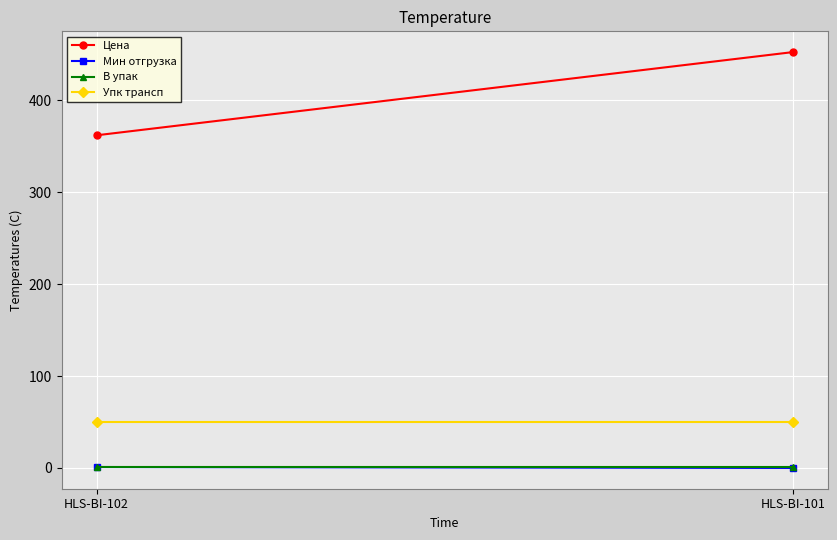

What is the spread (max minus min) of values at HLS-BI-102?

360.9